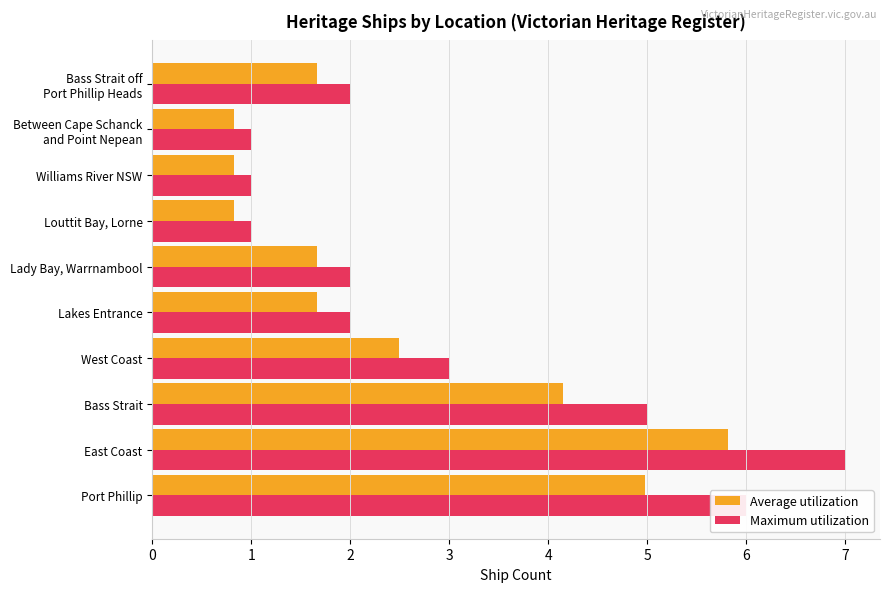

What are all the series names shown in the legend?

Average utilization, Maximum utilization